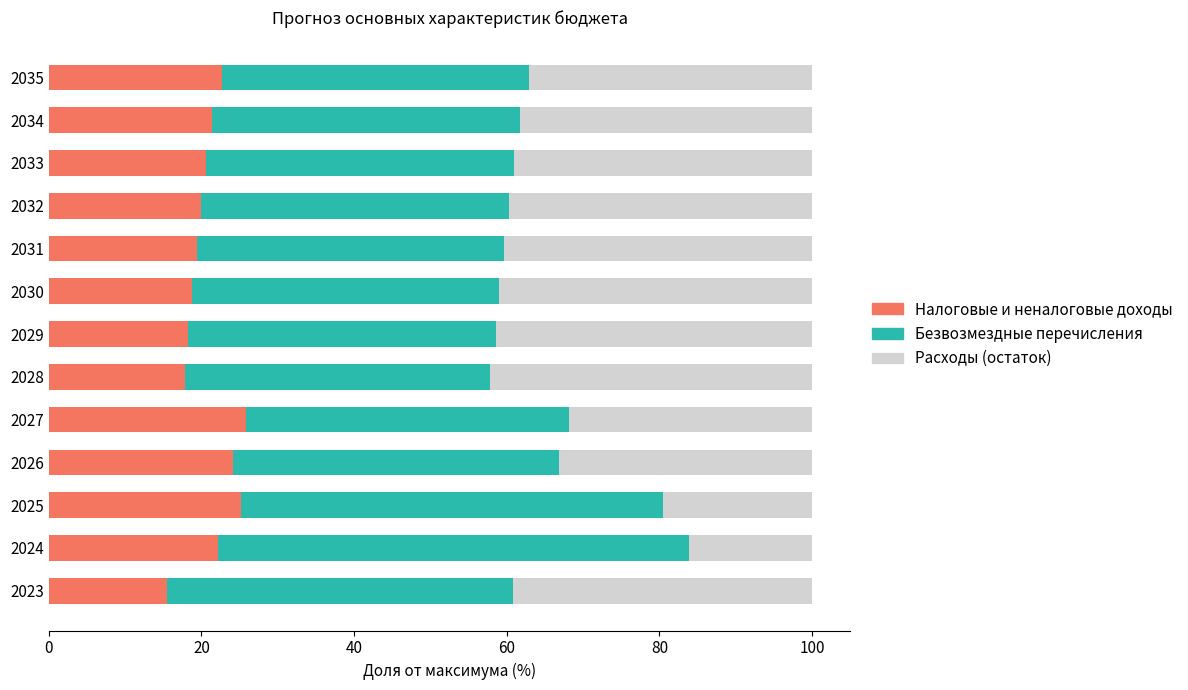

What is the lowest value of the Налоговые и неналоговые доходы series?

15.5